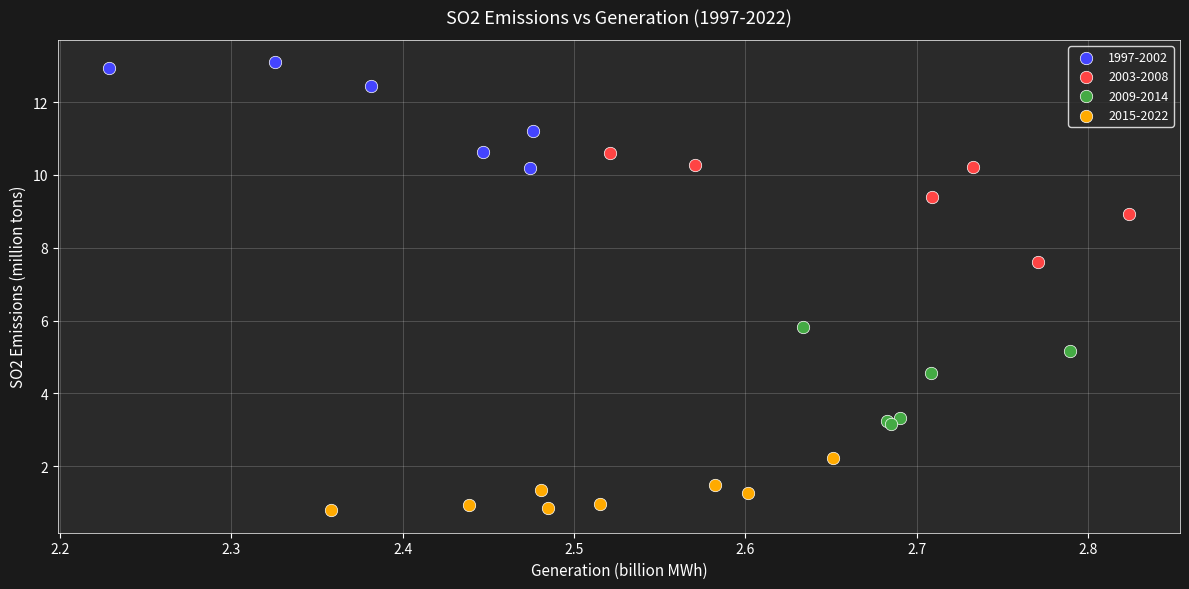

Which series reaches the maximum Y coordinate?

1997-2002